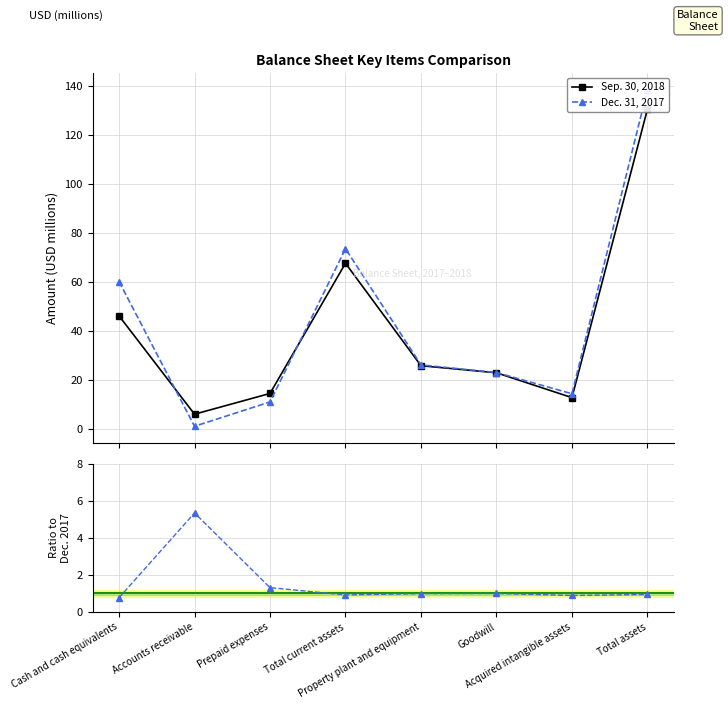

How many data points in Dec. 31, 2017 are above 26?

4